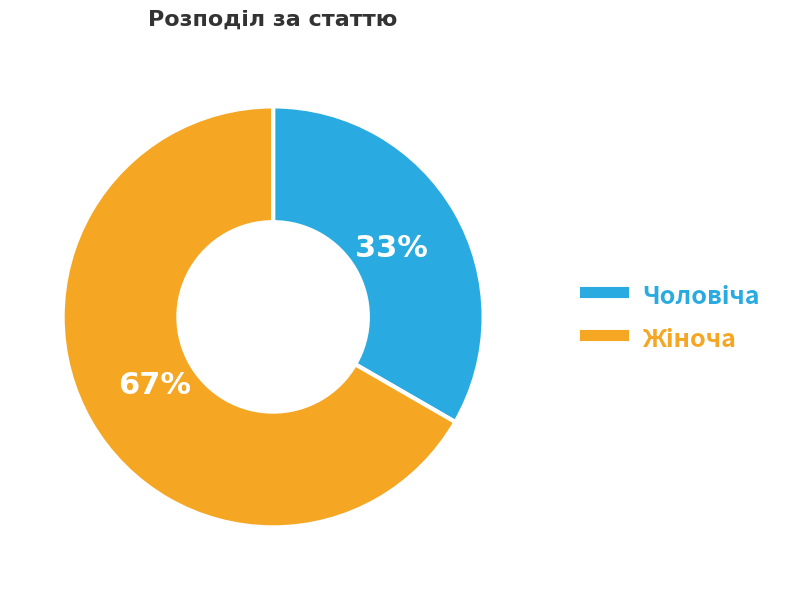

To the nearest percent, what is the average slice percentage?

50%